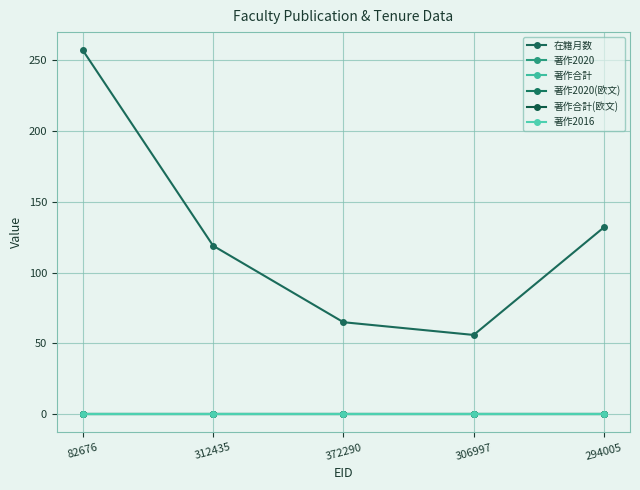

In 在籍月数, how many points are lower than both neighbors (excluding endpoints)?

1